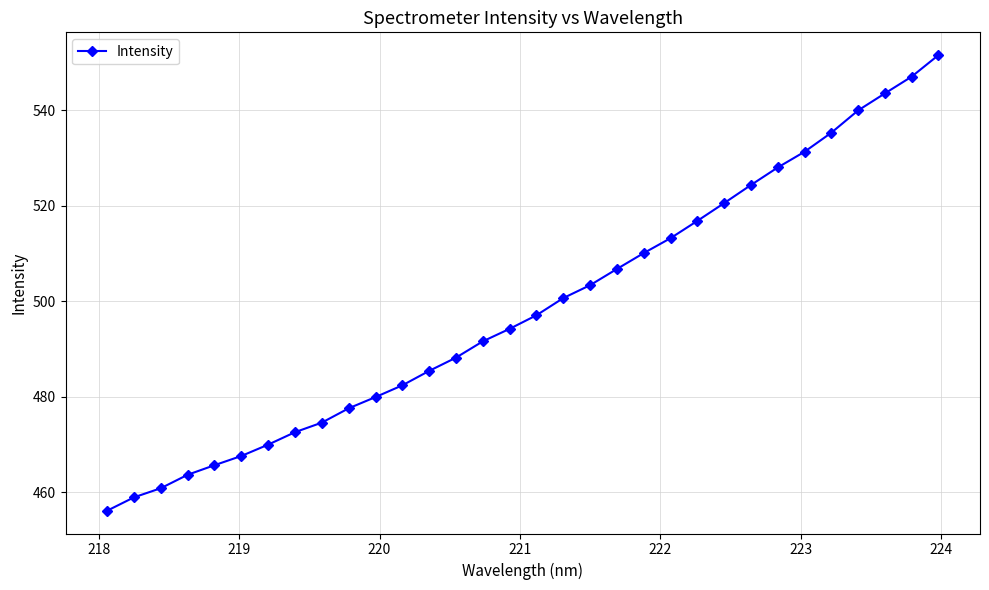

What is the maximum value shown in the chart?

551.6